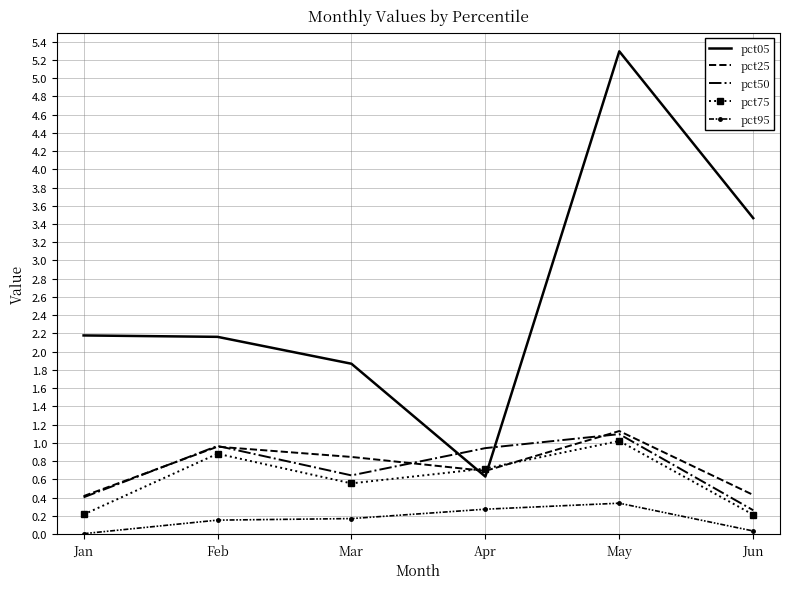

What is the total value across all series at Feb?

5.1